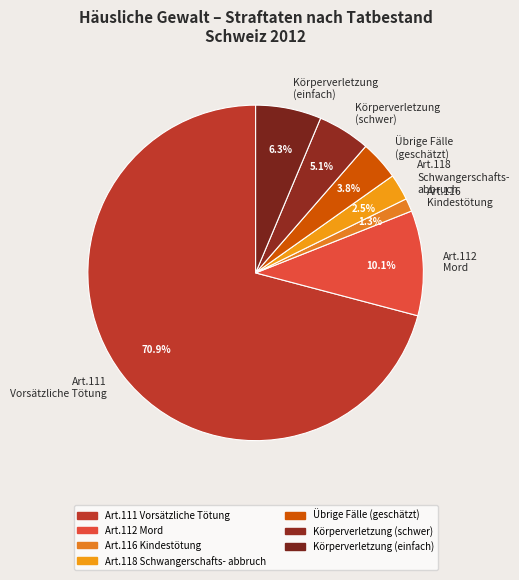

How many segments does this pie chart have?

7